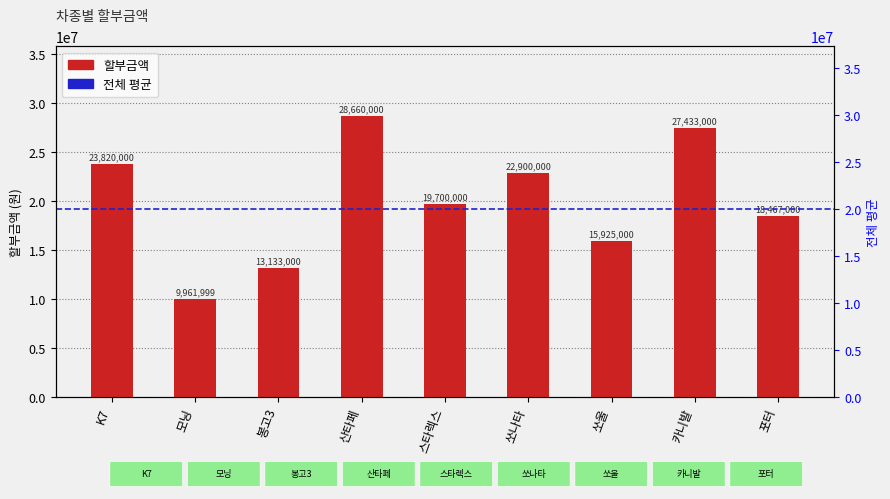

Reading left to right, what are all the values shown in this chart?

K7=23820000.0	모닝=9962000.0	봉고3=13133000.0	산타페=28660000.0	스타렉스=19700000.0	쏘나타=22900000.0	쏘울=15925000.0	카니발=27433000.0	포터=18467000.0